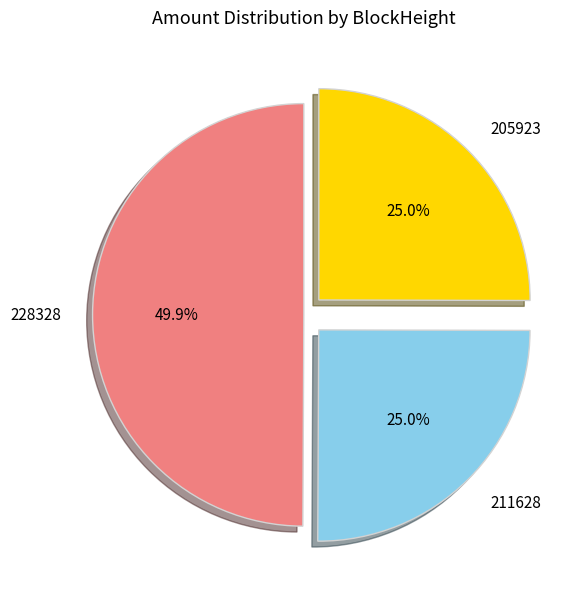

To the nearest percent, what is the combined percentage of 228328 and 211628?

75%